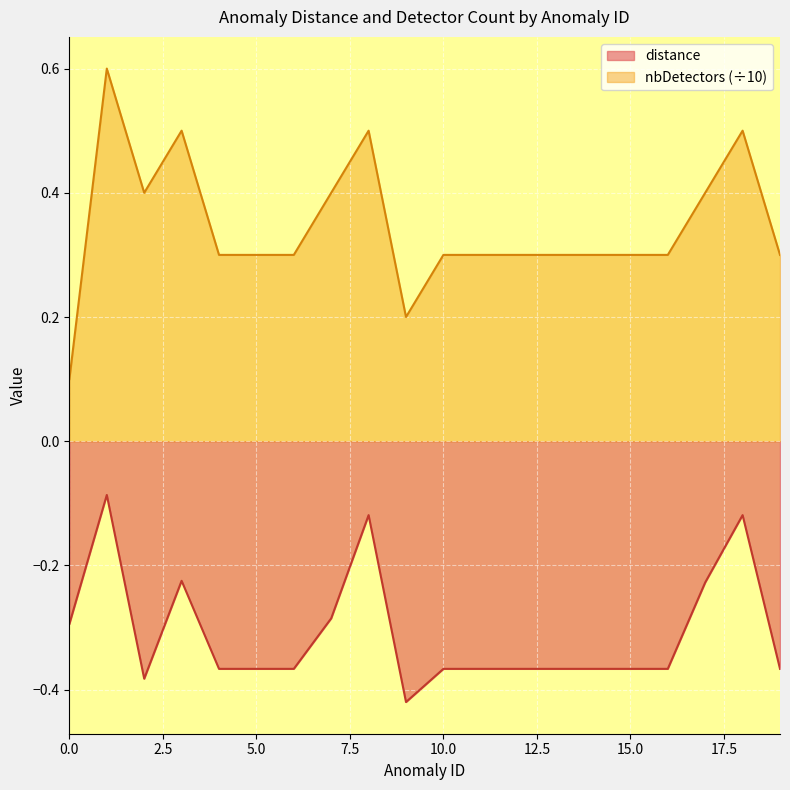

Which label corresponds to the largest value in the chart?

1